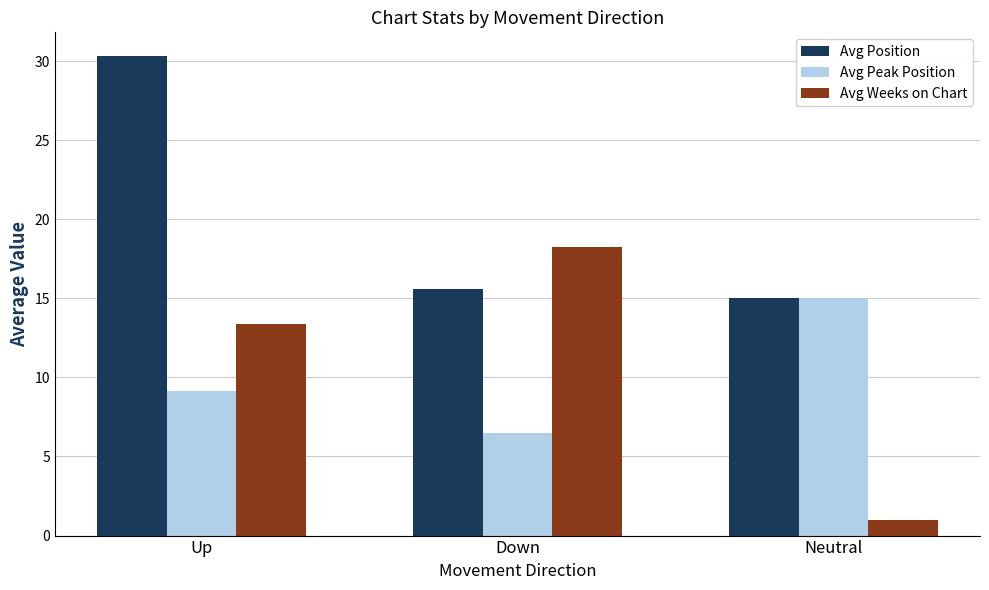

At how many categories does at least one series exceed 12?

3